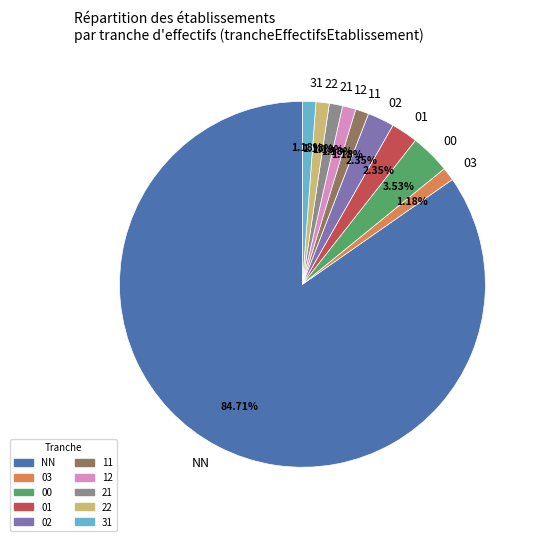

Which category has the biggest portion of the pie?

NN